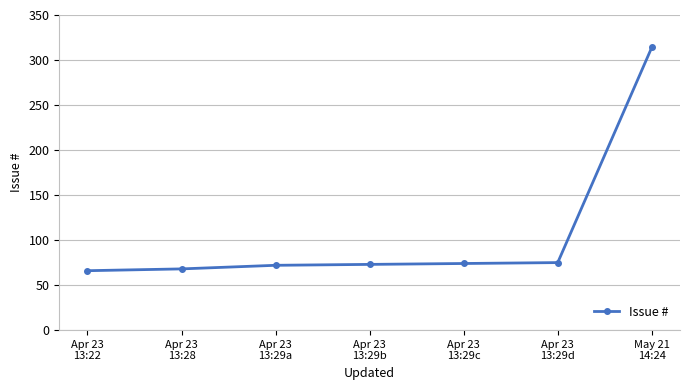

What is the label of the 4th point from the right?

Apr 23
13:29b